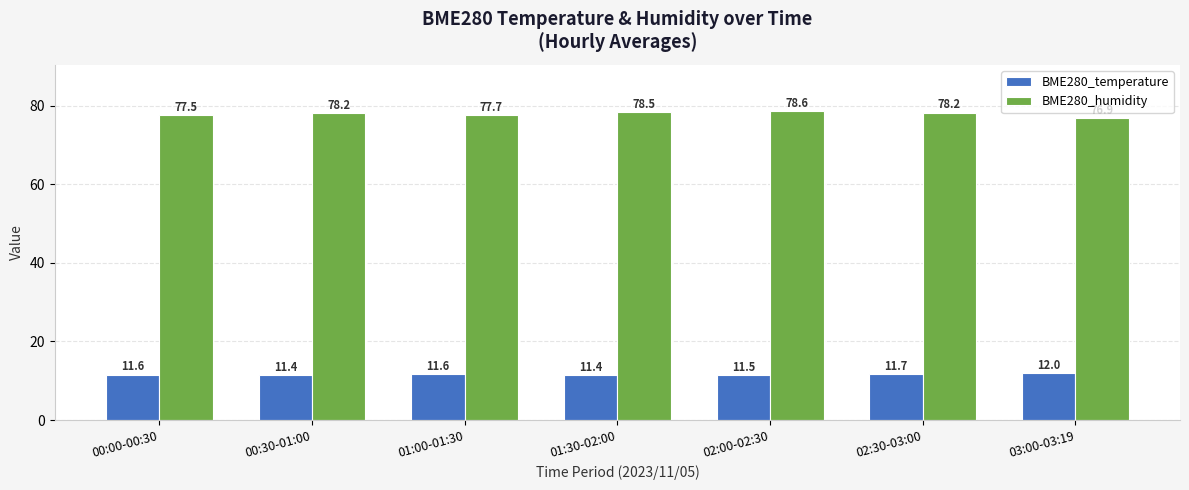

What is the lowest value of the BME280_humidity series?

76.9